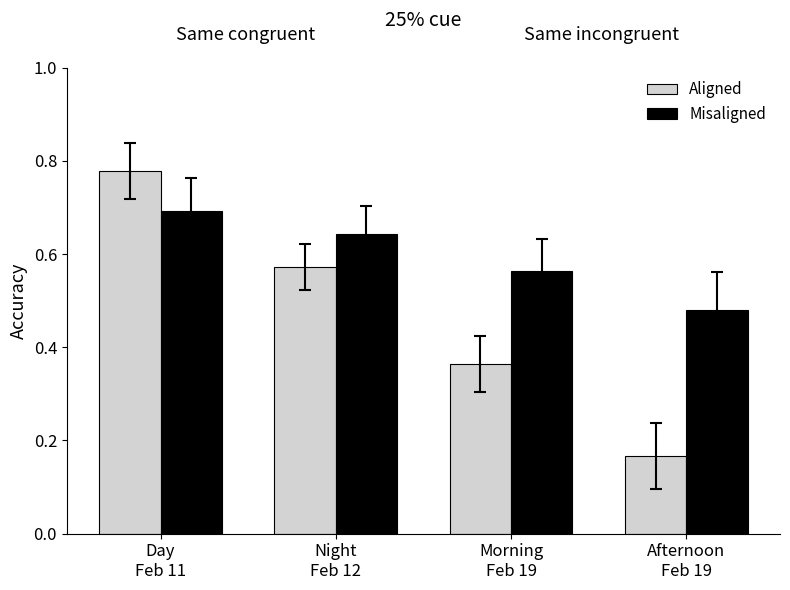

Between Day
Feb 11 and Night
Feb 12, which series saw the biggest shift?

Aligned